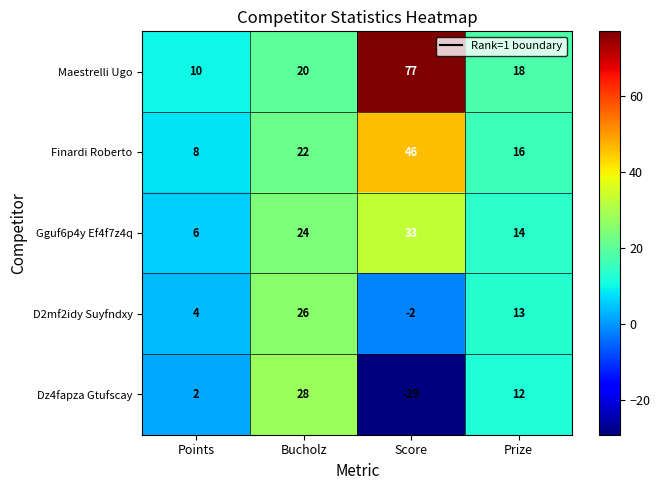

Reading left to right, list all the values displayed in this chart.

Maestrelli Ugo: 10	20	77	18
Finardi Roberto: 8	22	46	16
Gguf6p4y Ef4f7z4q: 6	24	33	14
D2mf2idy Suyfndxy: 4	26	-2	13
Dz4fapza Gtufscay: 2	28	-29	12